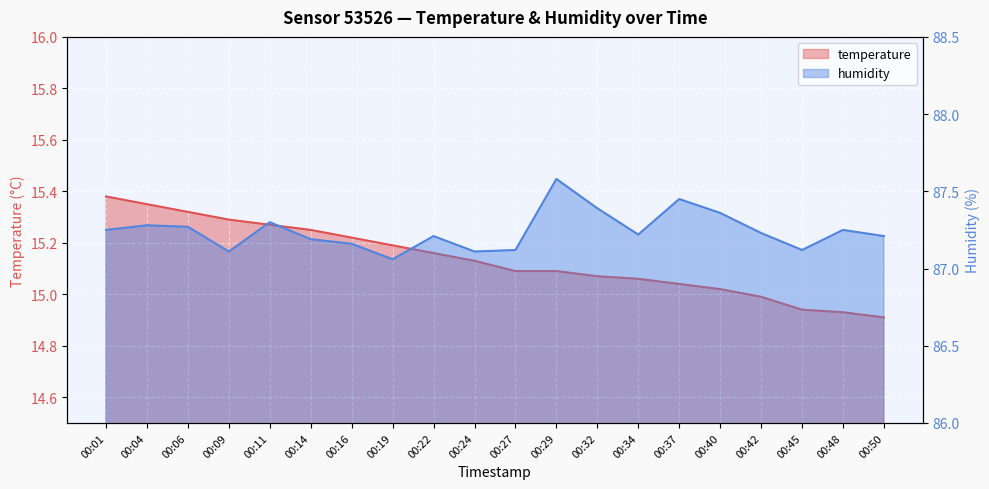

Reading left to right, what are all the values shown in this chart?

temperature: 15.4	15.3	15.3	15.3	15.3	15.2	15.2	15.2	15.2	15.1	15.1	15.1	15.1	15.1	15.0	15.0	15.0	14.9	14.9	14.9
humidity: 87.2	87.3	87.3	87.1	87.3	87.2	87.2	87.1	87.2	87.1	87.1	87.6	87.4	87.2	87.5	87.4	87.2	87.1	87.2	87.2